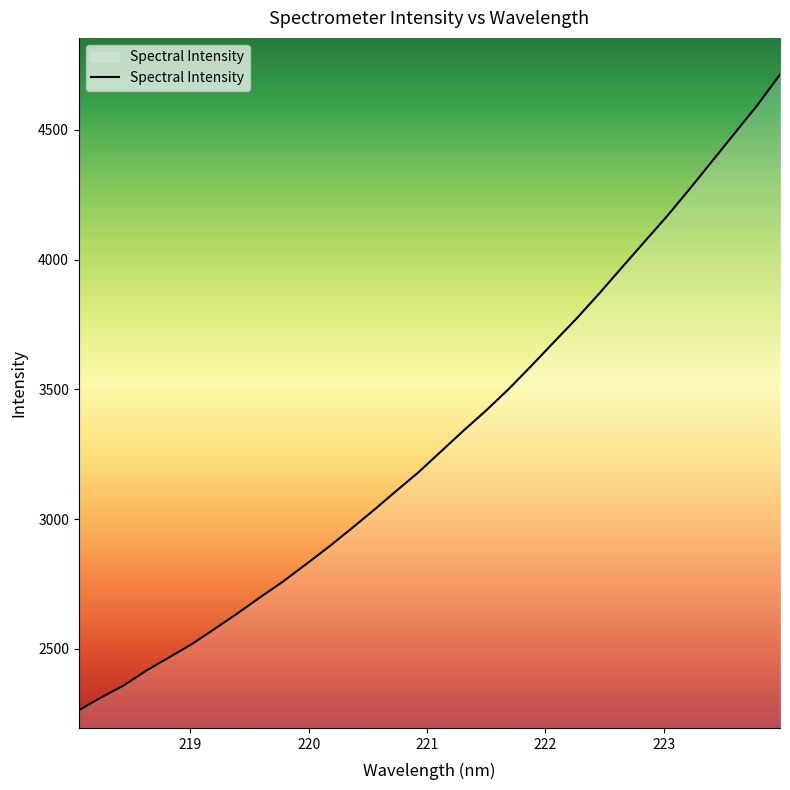

What is the smallest value displayed?

2262.9